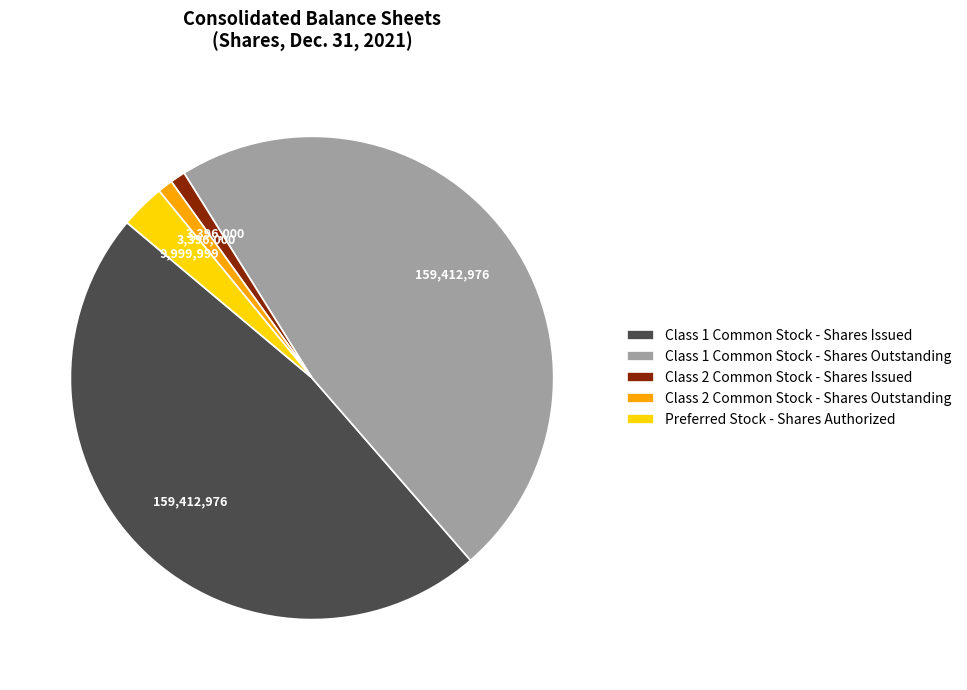

Combined, do Class 2 Common Stock - Shares Issued and Class 1 Common Stock - Shares Outstanding account for over 50%?

No